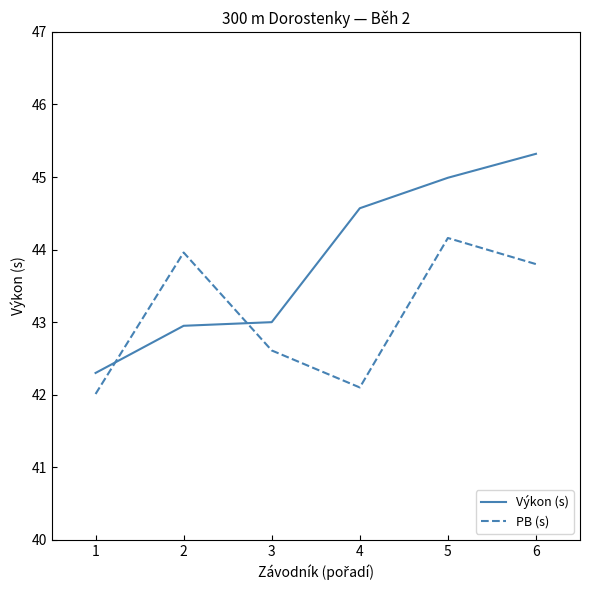

List the series in order of their overall mean, lowest first.

PB (s), Výkon (s)